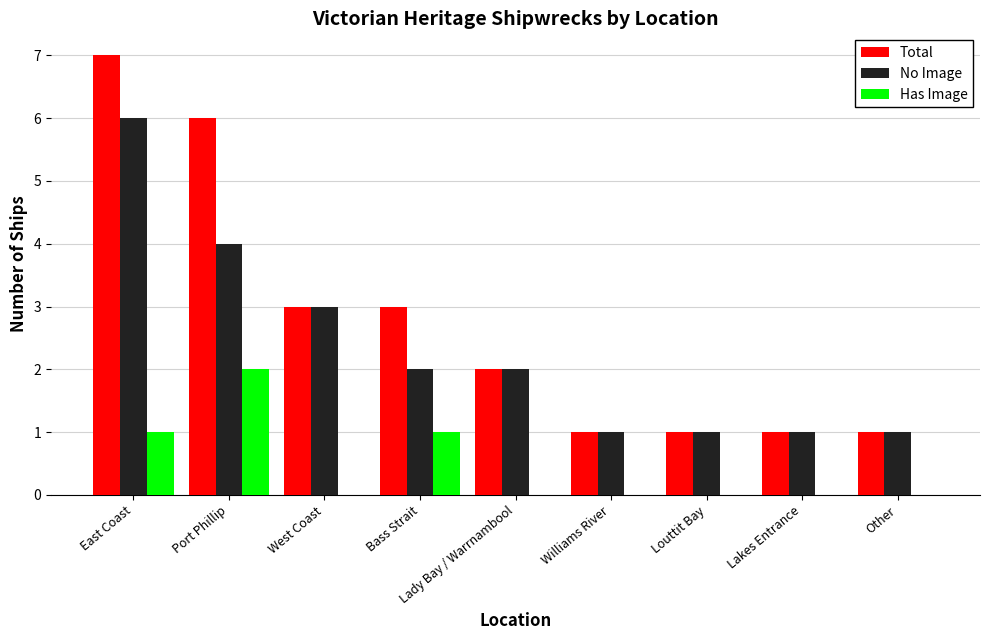

What is the sum of the Total values at Lady Bay / Warrnambool and West Coast?

5